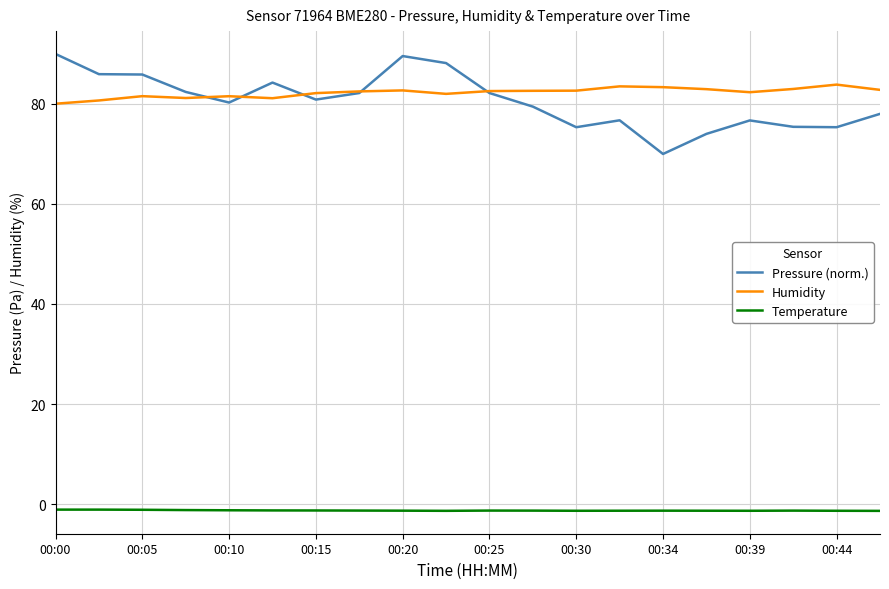

True or false: Temperature and Humidity cross at least once.

False